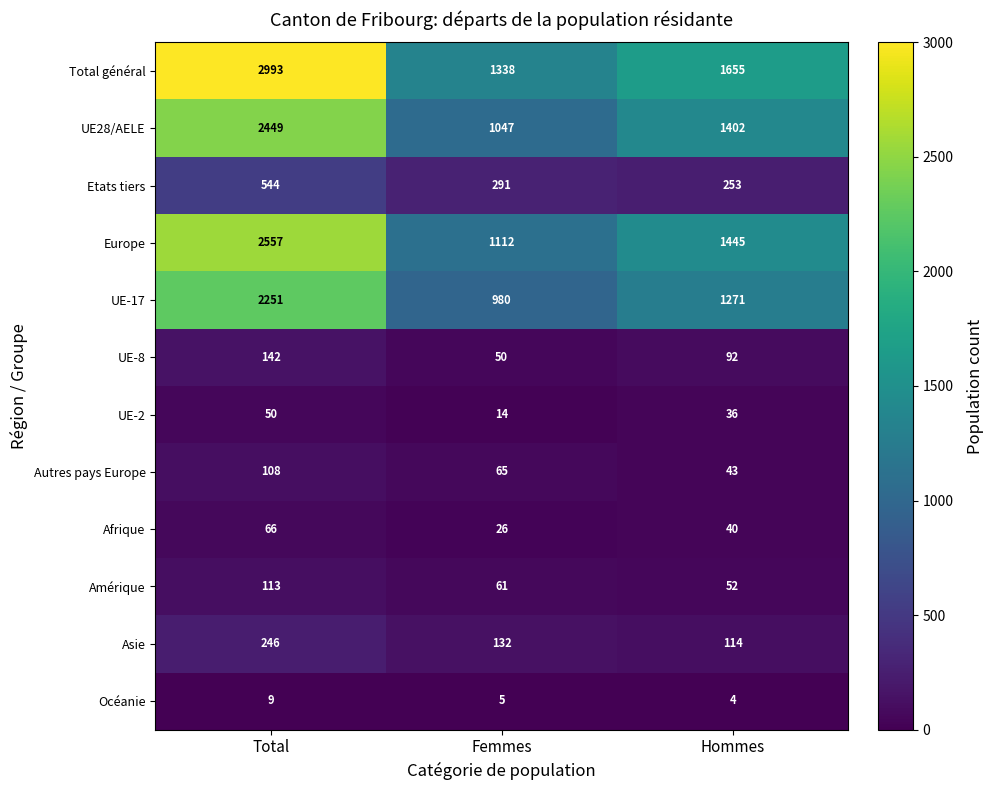

Which series has the largest range (max minus min)?

Total général